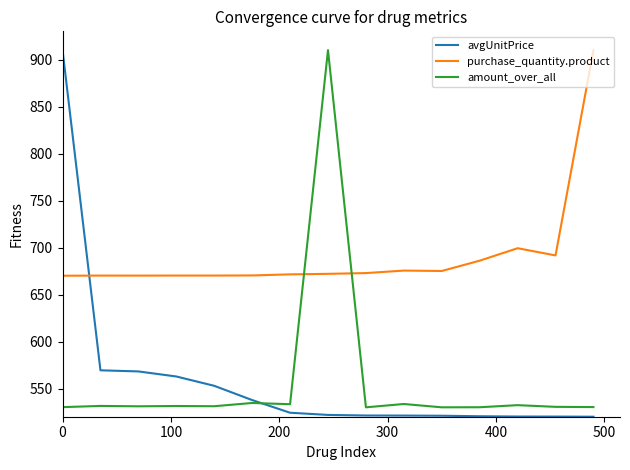

Which series has the largest total across all categories?

purchase_quantity.product